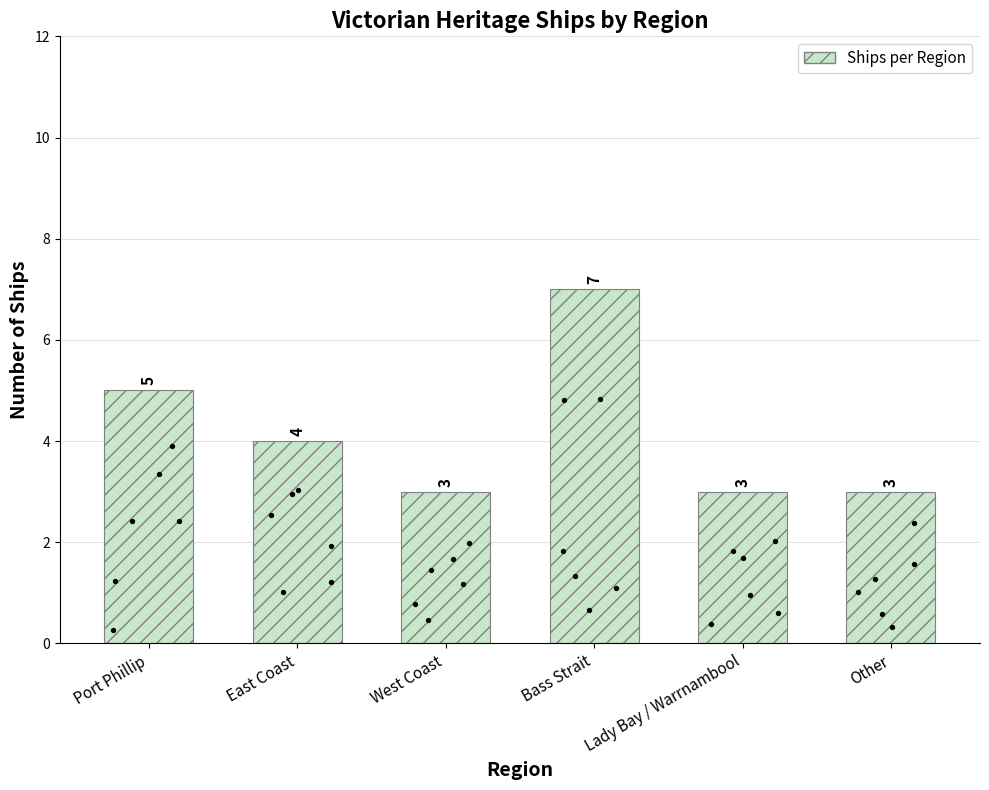

Approximately how many times larger is the value at East Coast compared to Port Phillip?

0.8